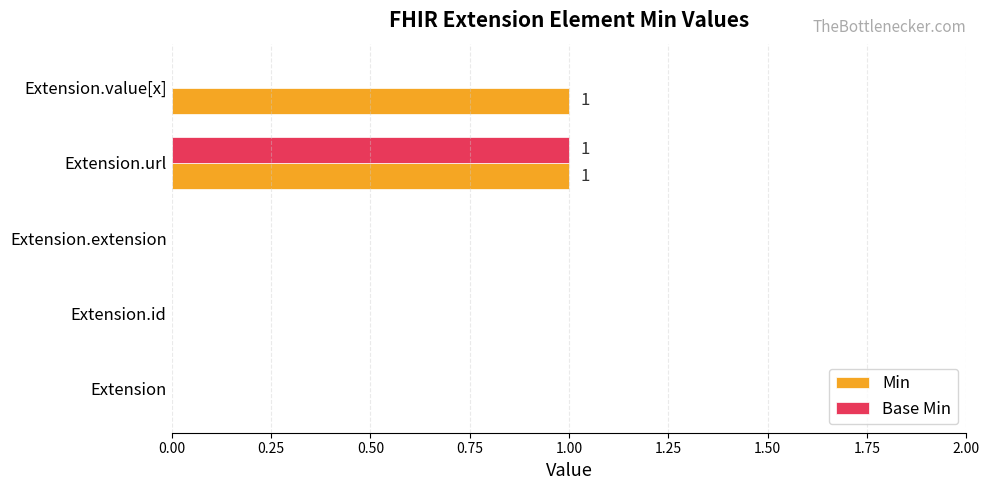

The Min series shows 0 at Extension.value[x]. True or false?

False